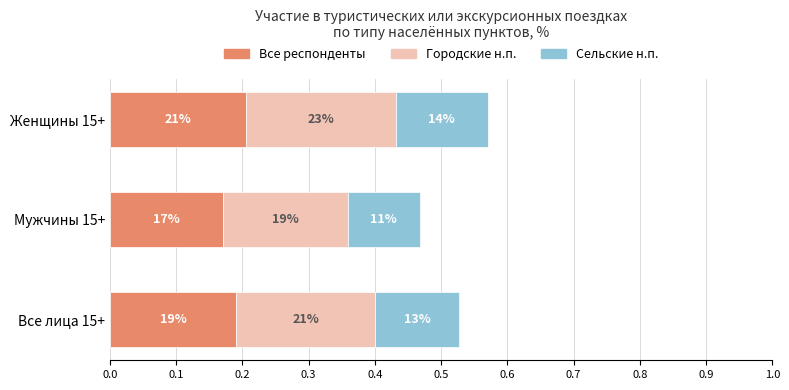

What are all the series names shown in the legend?

Все респонденты, Городские н.п., Сельские н.п.